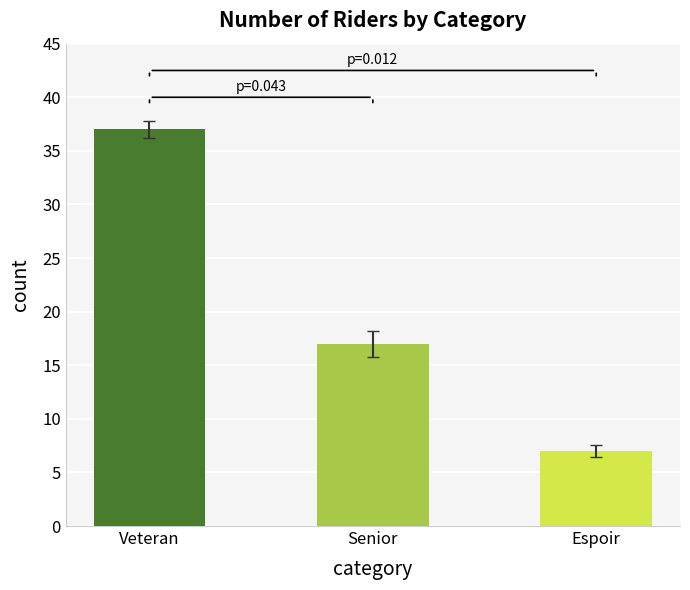

Reading right to left, transcribe all the data shown in this chart.

Espoir=7	Senior=17	Veteran=37